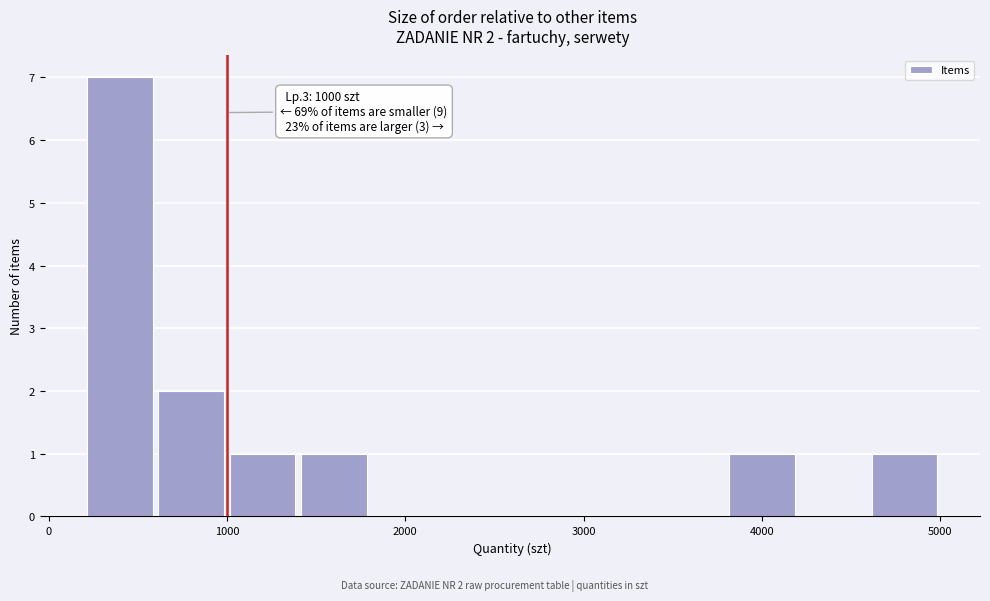

Which range on the x-axis has the tallest bar?

200 to 600